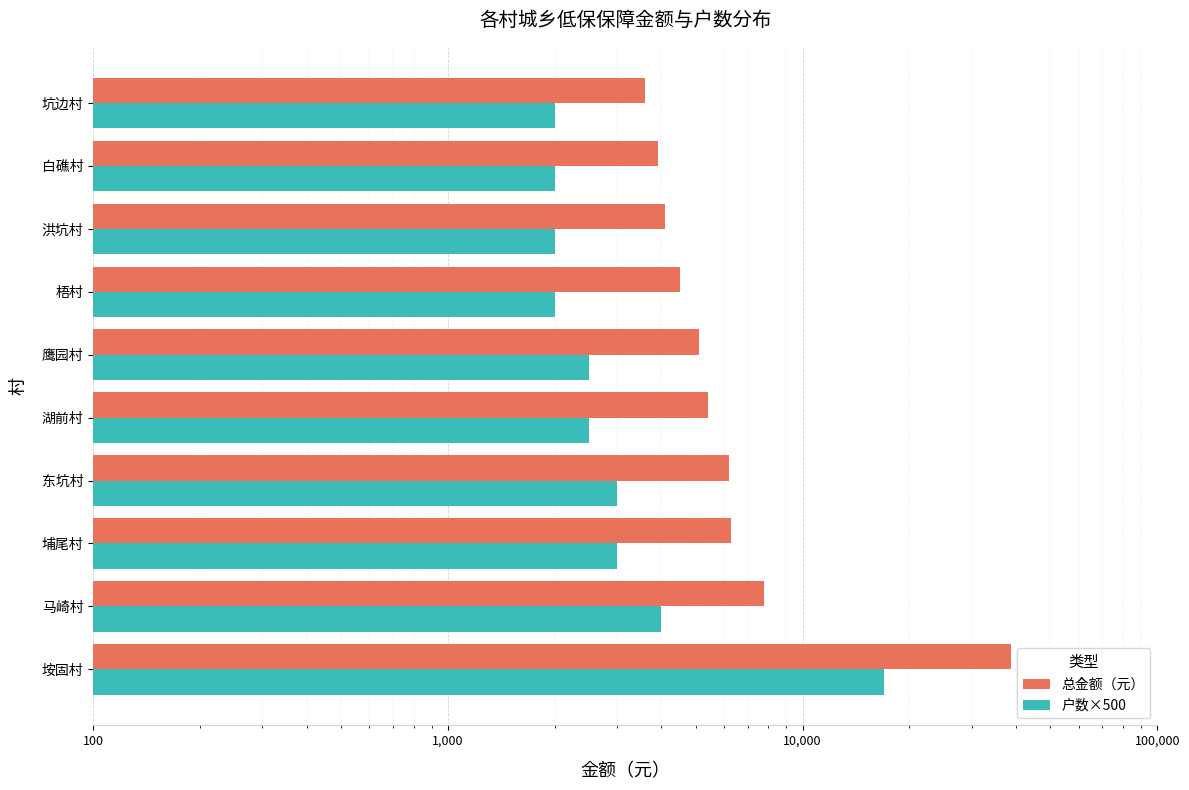

What is the average value of the 户数×500 series?

4000